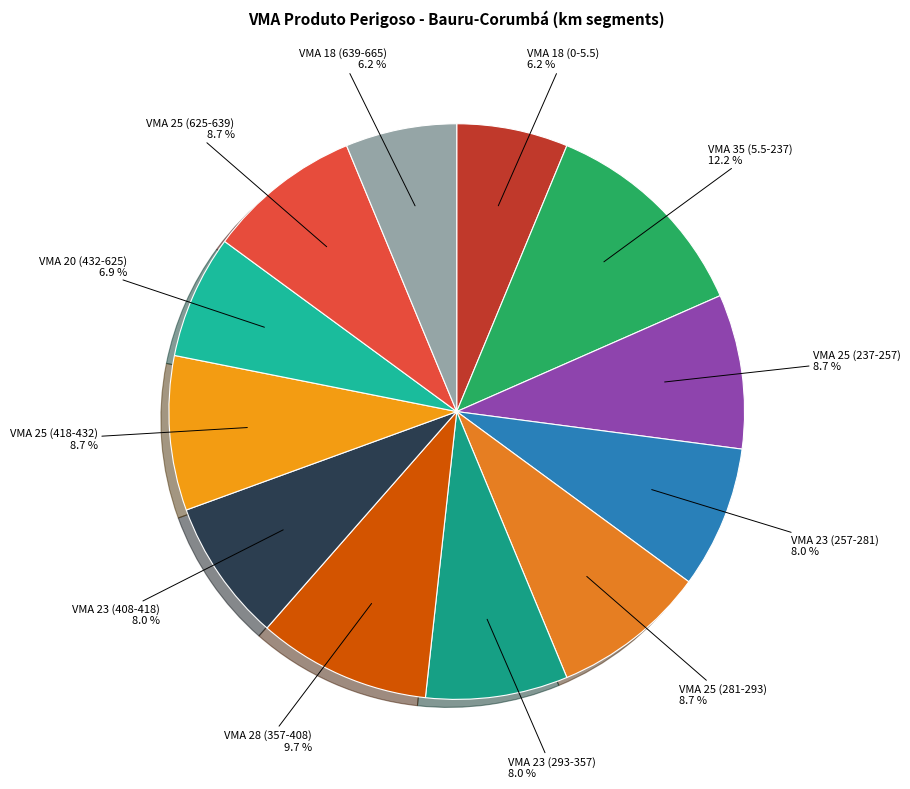

What is the ratio of the value at VMA 18 (639-665) to the value at VMA 28 (357-408)?

0.6